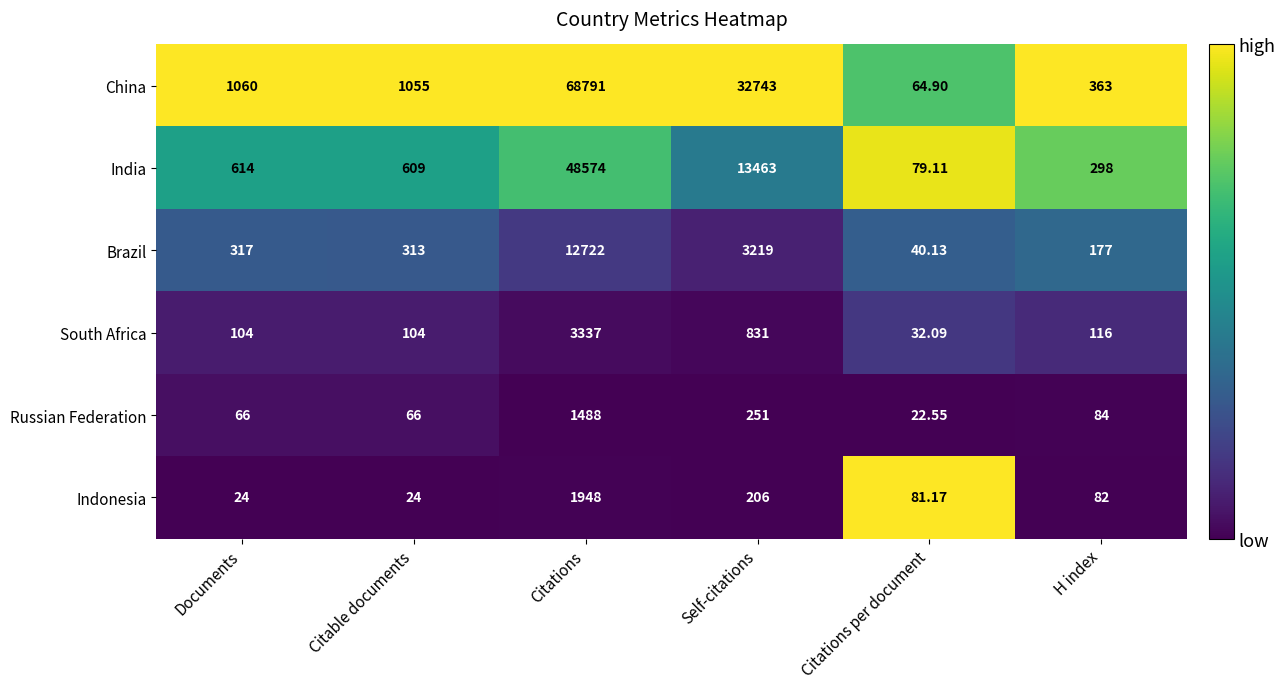

Rank the series at H index from lowest to highest value.

Indonesia, Russian Federation, South Africa, Brazil, India, China